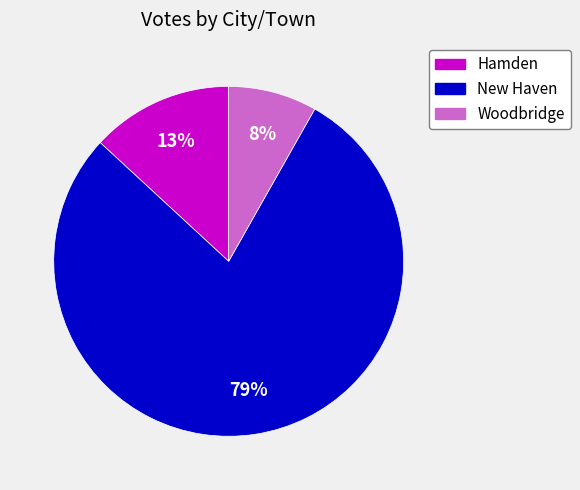

To the nearest percent, what portion does Hamden represent?

13%